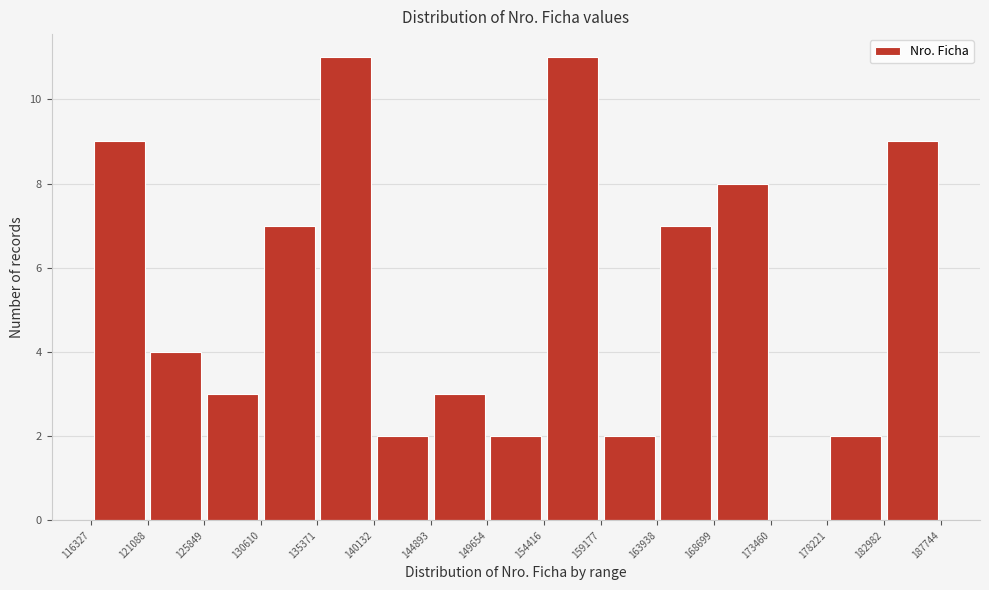

What is the height of the bar covering 178221 to 182982 on the x-axis? The values are not printed on the chart, so give them approximately, as read against the axis.

2